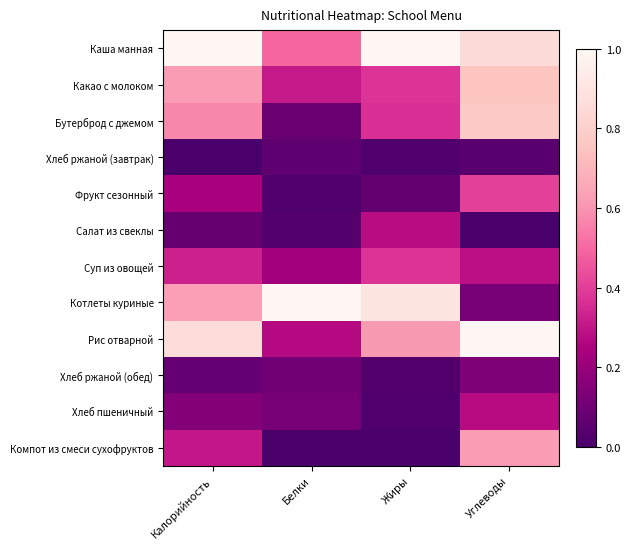

Which series changed the most between Жиры and Углеводы?

Котлеты куриные